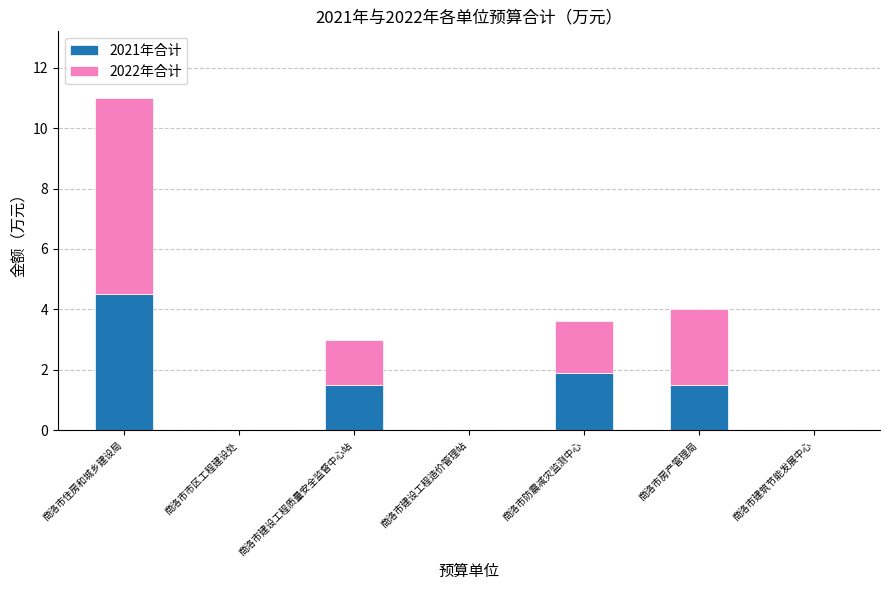

What is the maximum value for 2021年合计?

4.5